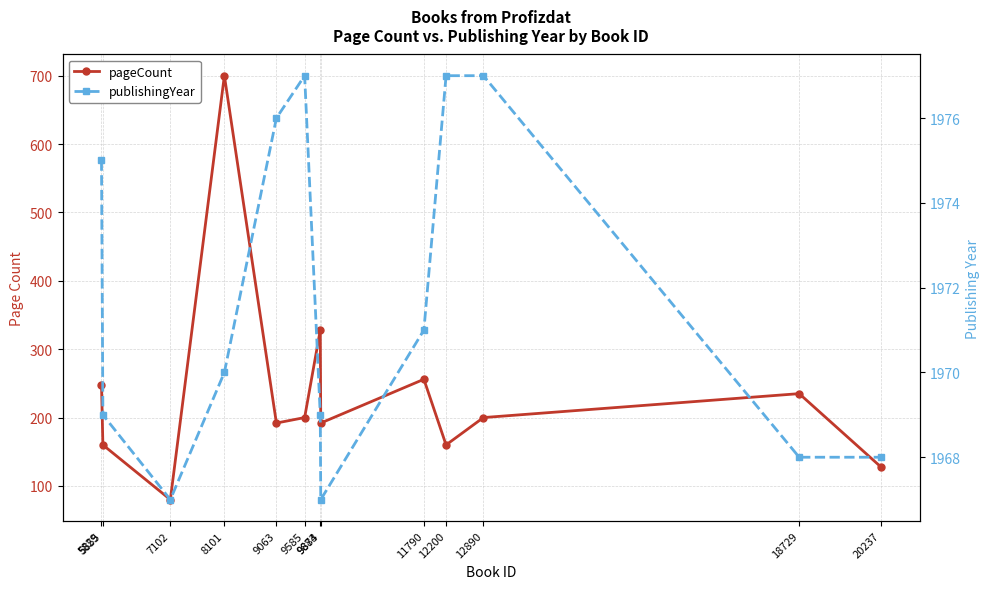

Which series changed the most between 7102 and 9063?

pageCount